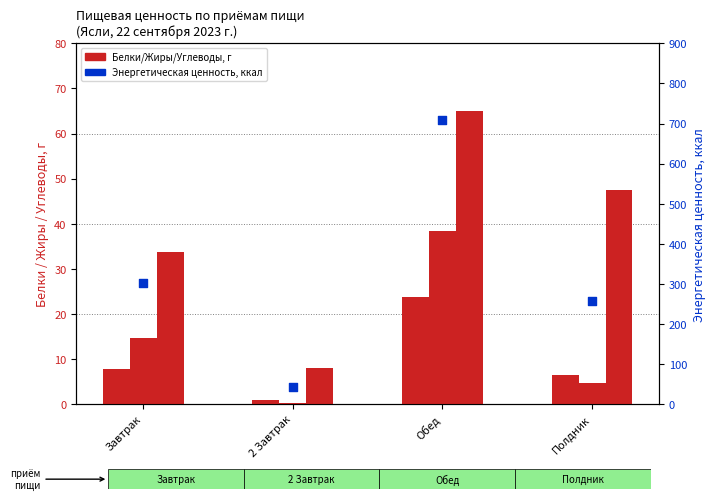

What is the total value across all series at 2 Завтрак?

52.2